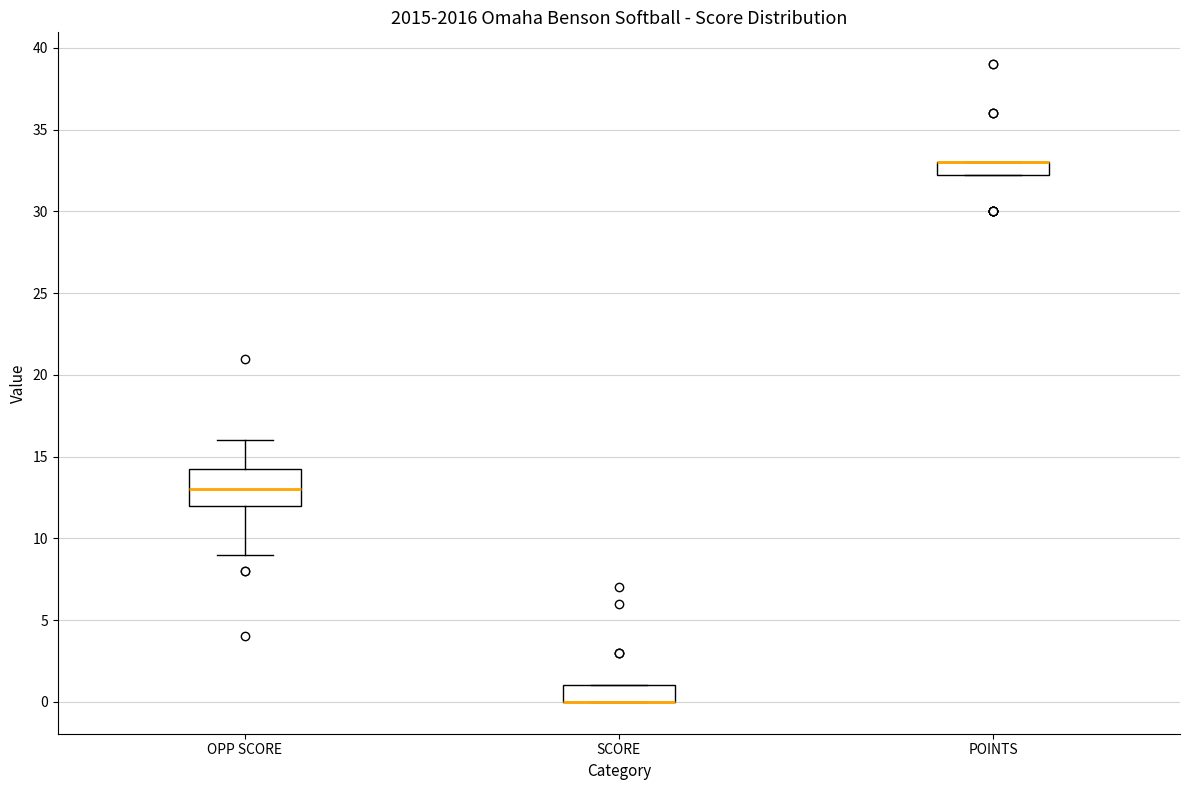

Reading left to right, read every box against the y-axis: the position of its median line, the range the box covers, and the ends of its whiskers. The values are not printed on the chart, so give them approximately, as read against the axis.

OPP SCORE: median 13.0, box 12.0 to 14.5, whiskers 9.0 to 16.0
SCORE: median 0.0 (drawn on the box's lower edge), box 0.0 to 1.0, whiskers 0.0 to 1.0
POINTS: median 33.0 (drawn on the box's upper edge), box 32.5 to 33.0, whiskers 32.5 to 33.0